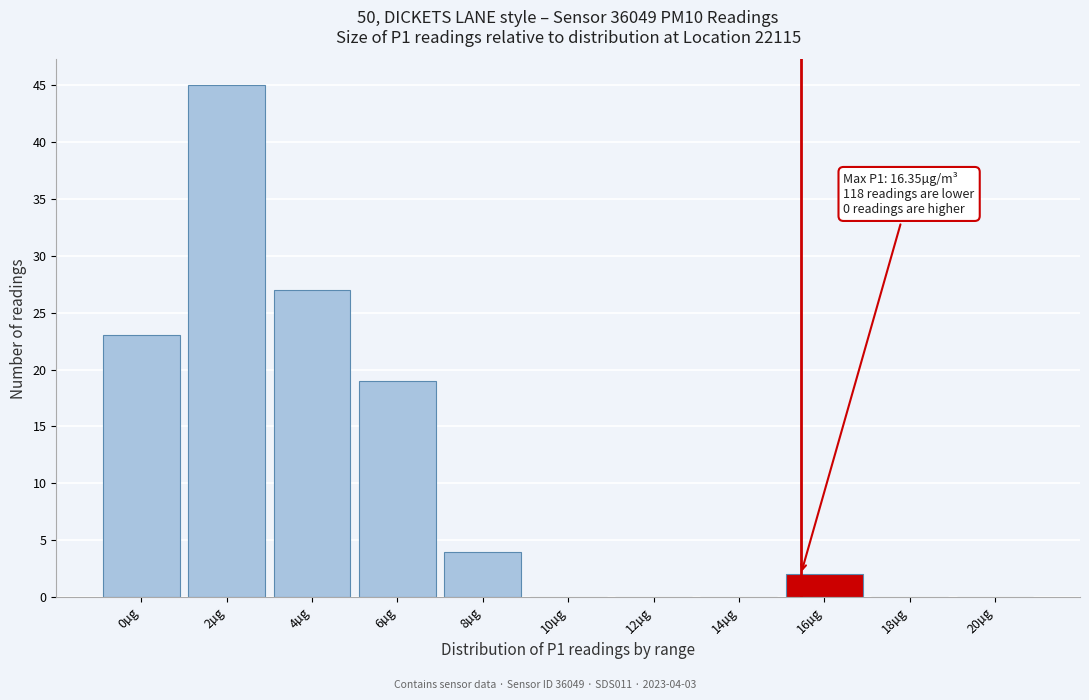

Reading right to left, list all the values displayed in this chart.

20µg=0	18µg=0	16µg=2	14µg=0	12µg=0	10µg=0	8µg=4	6µg=19	4µg=27	2µg=45	0µg=23